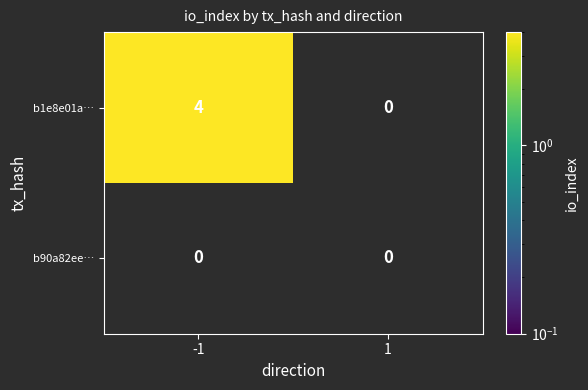

At which category is the sum across all series the highest?

-1